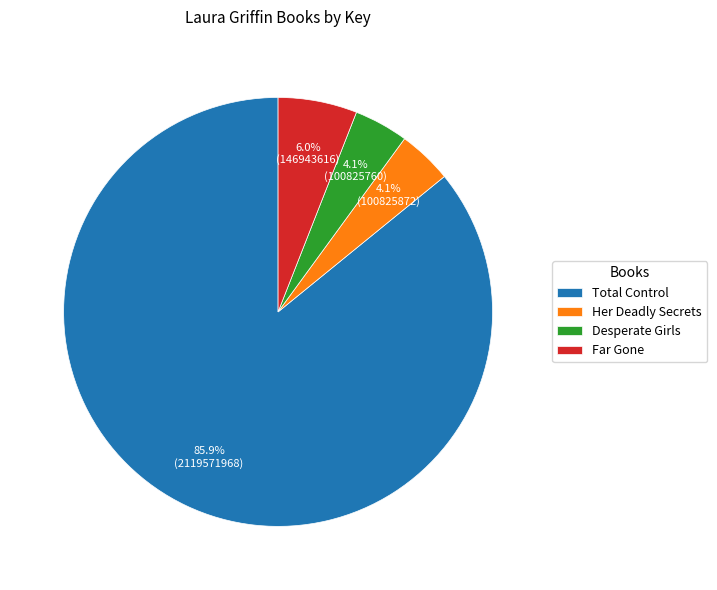

To the nearest percent, what portion does Desperate Girls represent?

4%